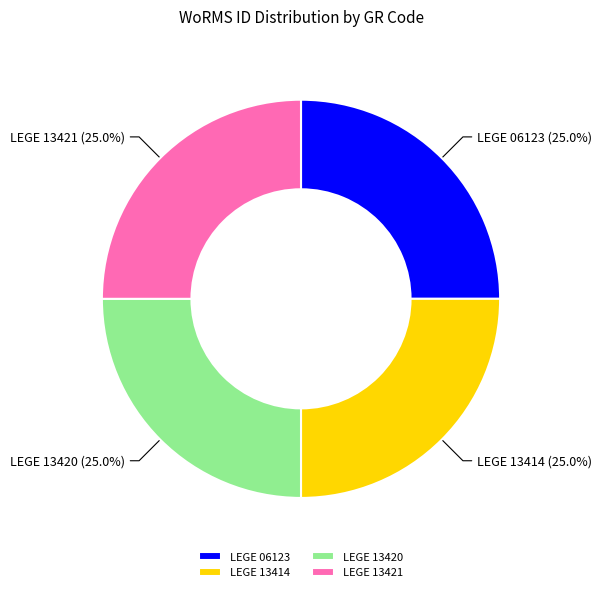

To the nearest percent, what is the average slice percentage?

25%